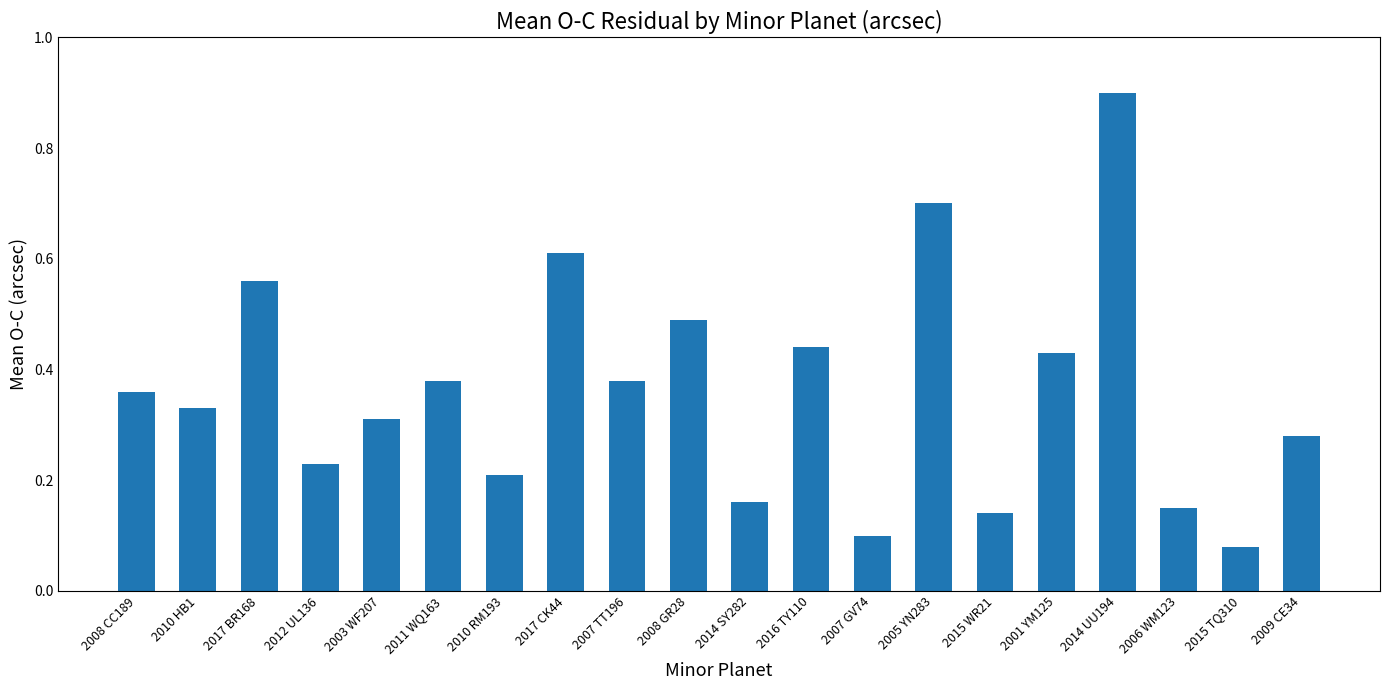

The value at 2005 YN283 is 1.1. True or false?

False